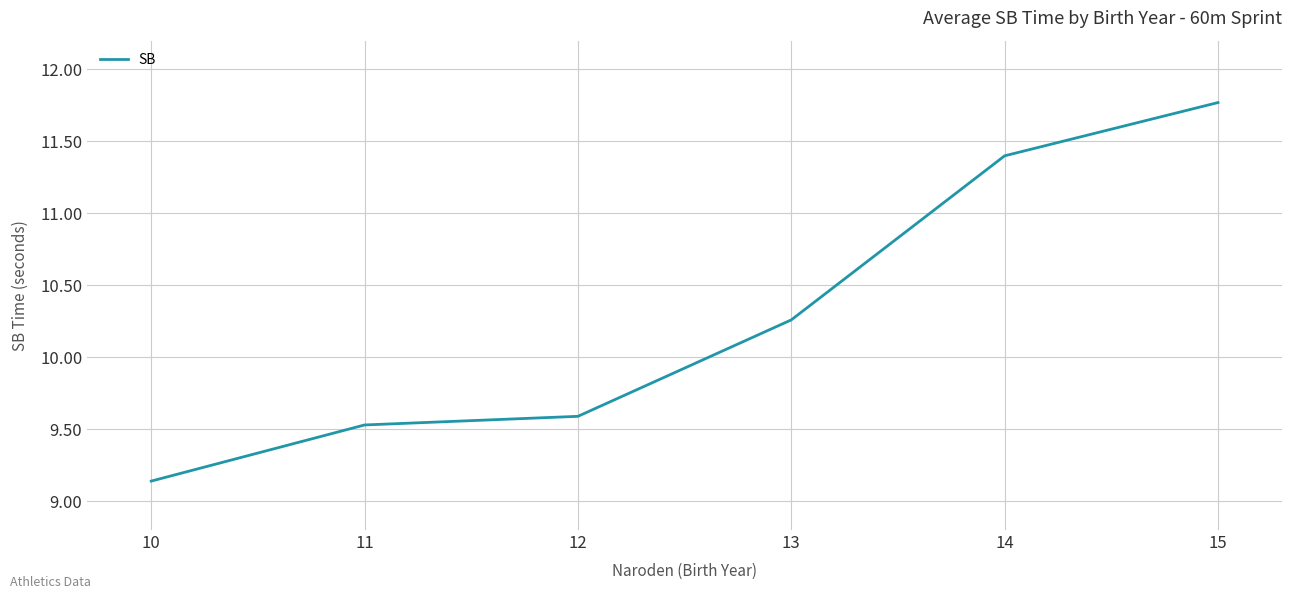

What is the sum of all values?

61.7